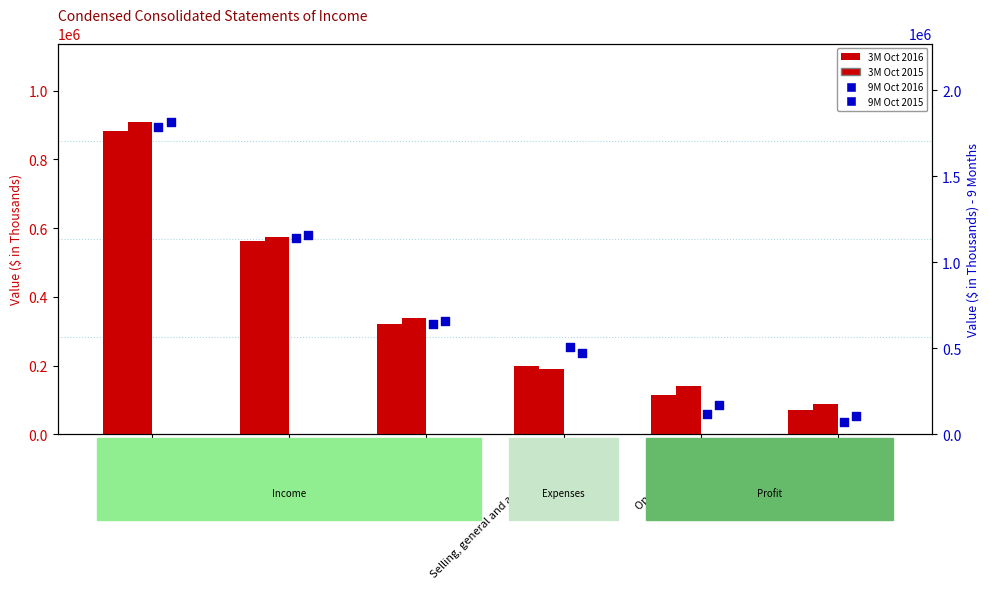

Which series reaches the minimum Y coordinate?

3M Oct 2016